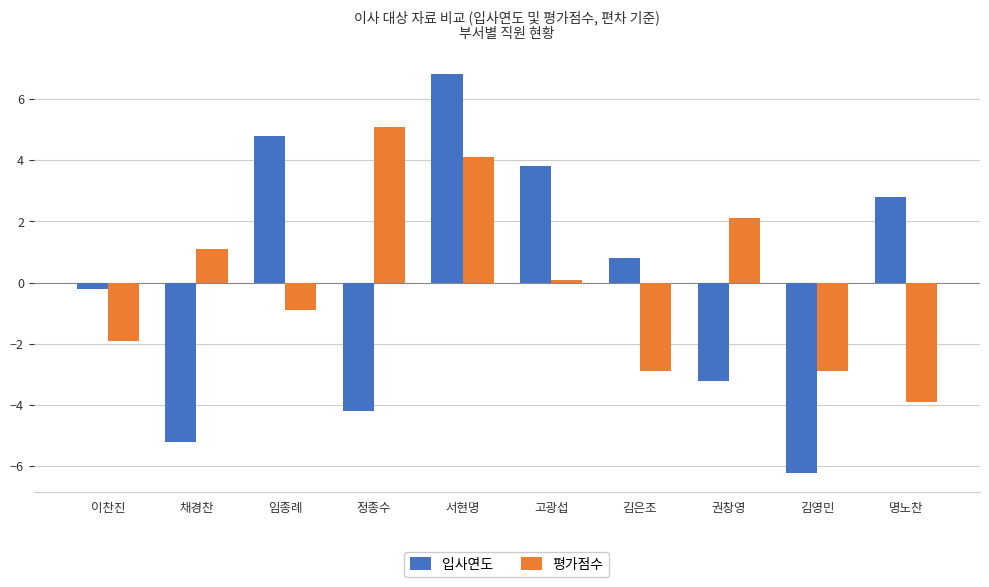

How many bars are there in total?

20